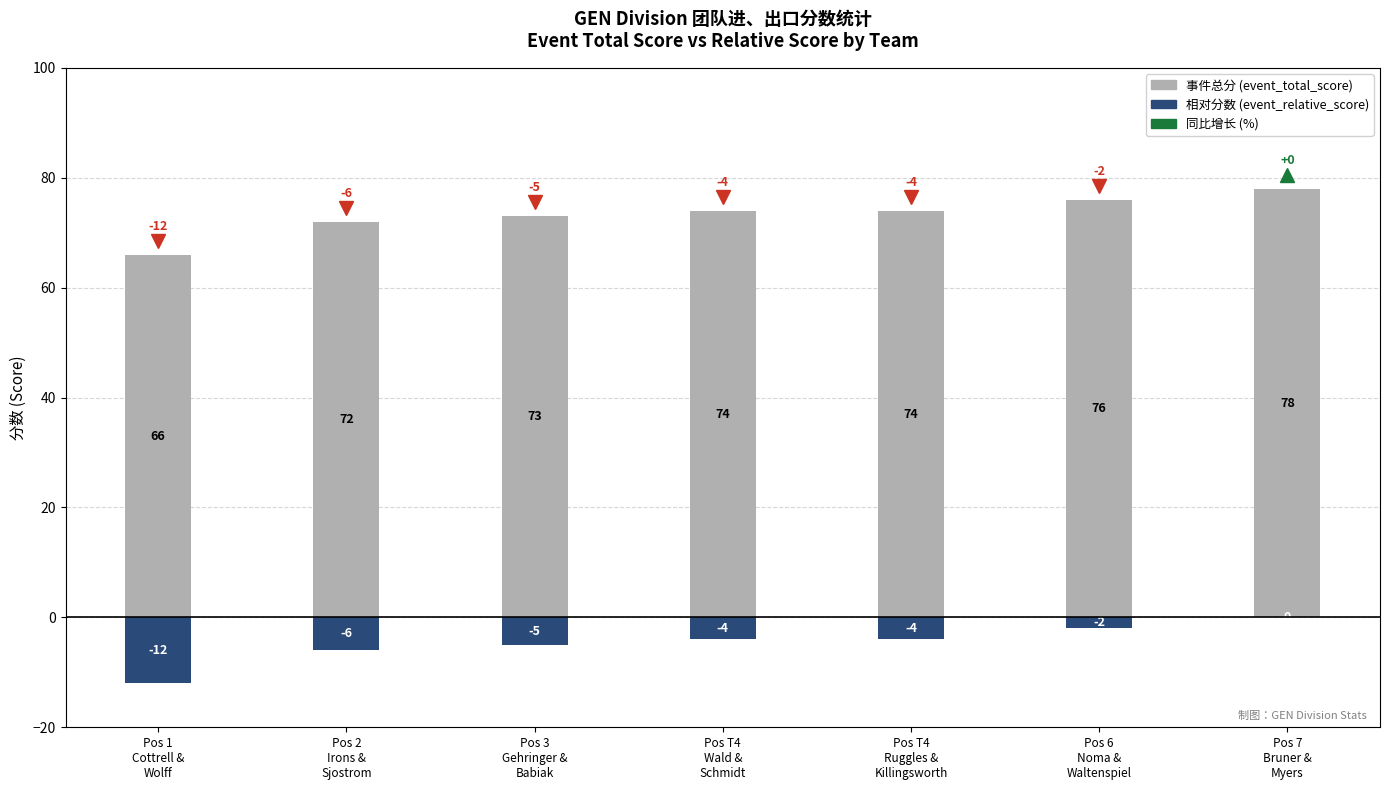

What is the label of the 6th bar from the left?

Pos 6
Noma &
Waltenspiel